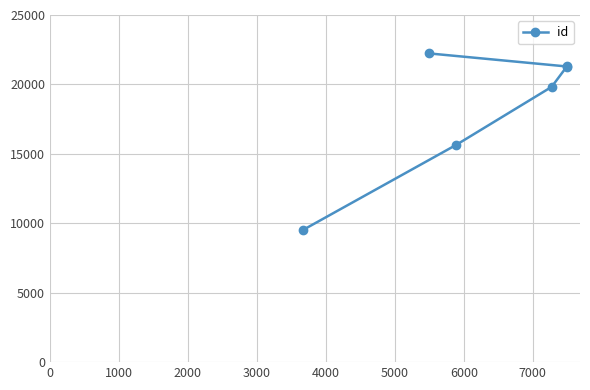

What is the smallest value displayed?

9537